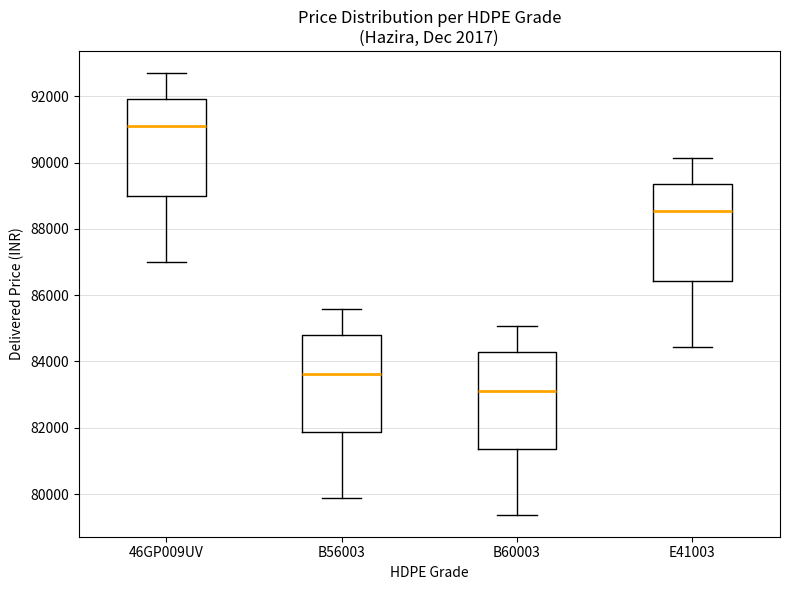

Which box has the lowest median line?

B60003